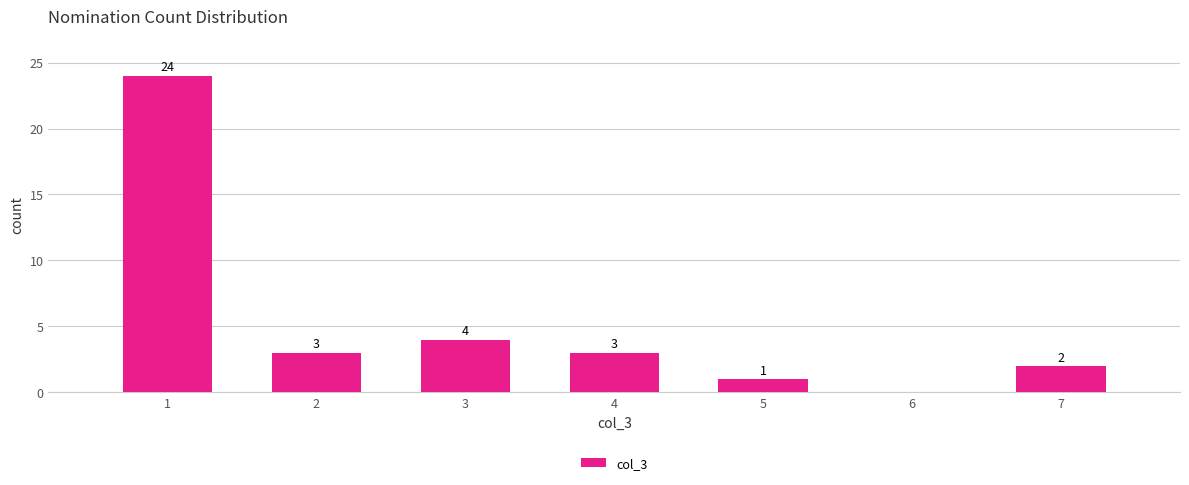

Reading left to right, list all the values displayed in this chart.

1=24	2=3	3=4	4=3	5=1	6=0	7=2